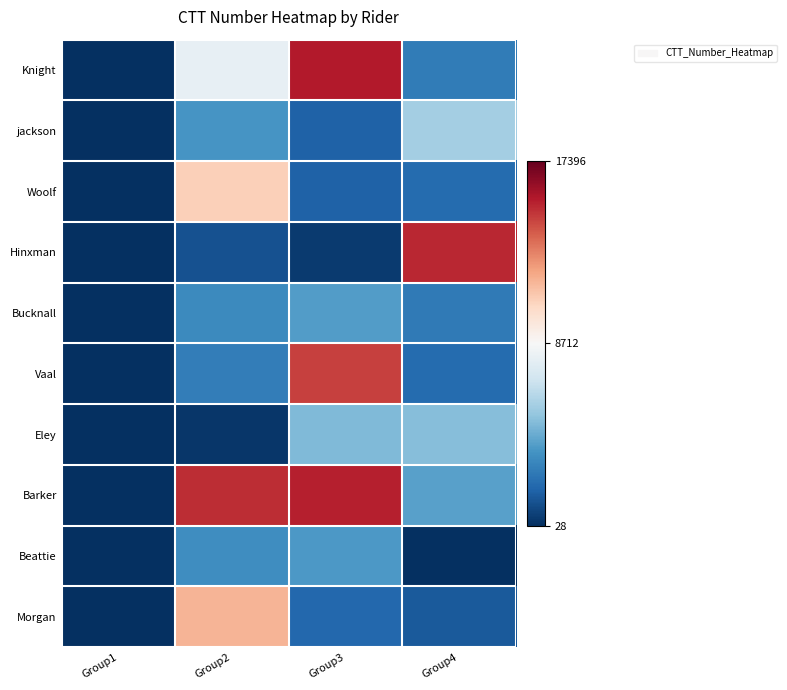

What is the total value across all series at Group1?

261